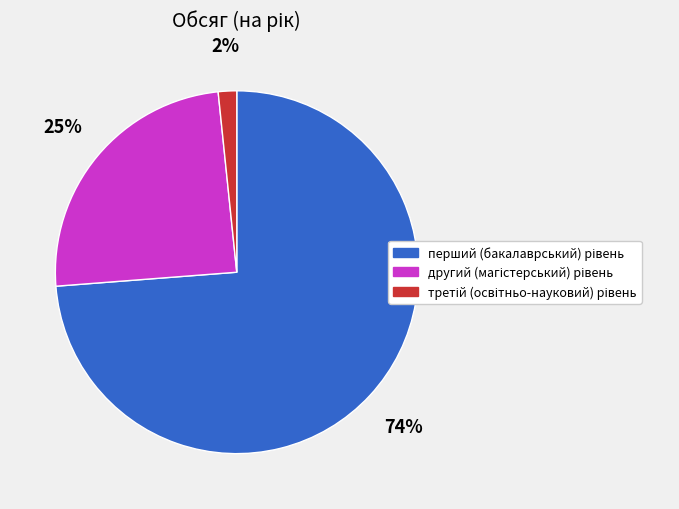

To the nearest percent, what is the average slice percentage?

33%